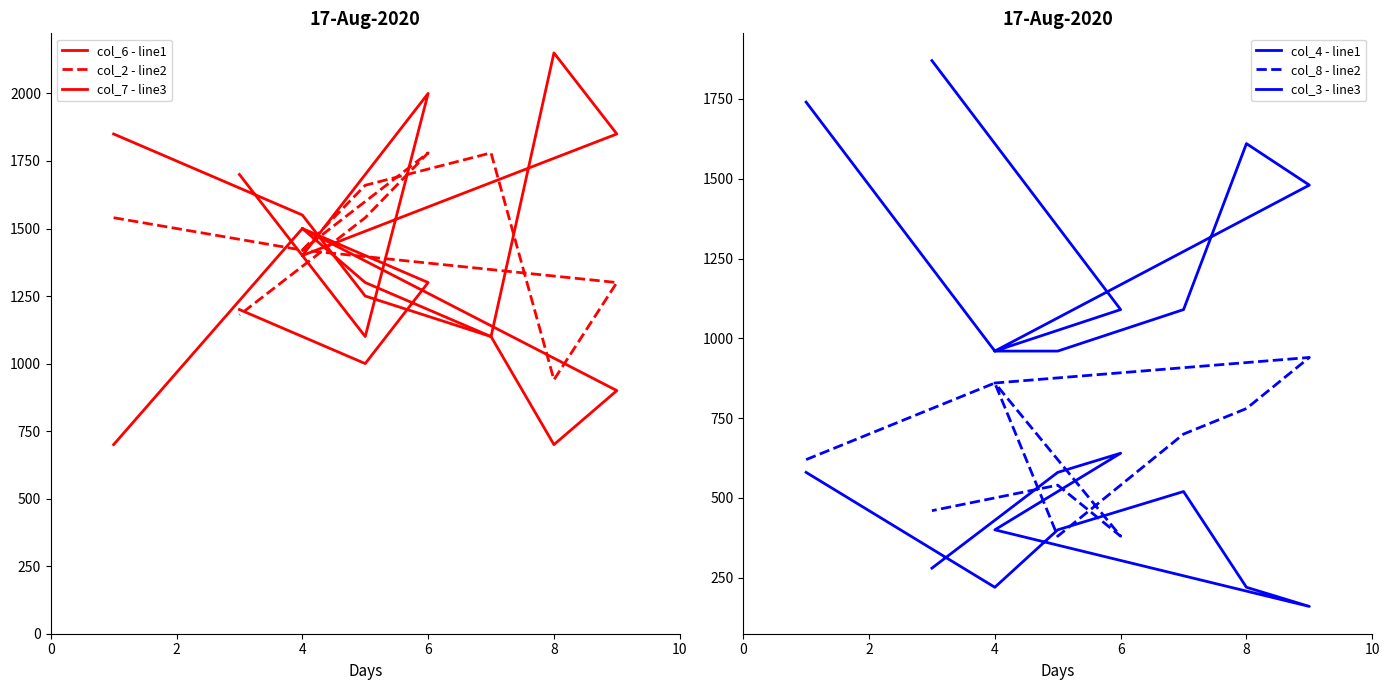

How many series are shown in this chart?

6